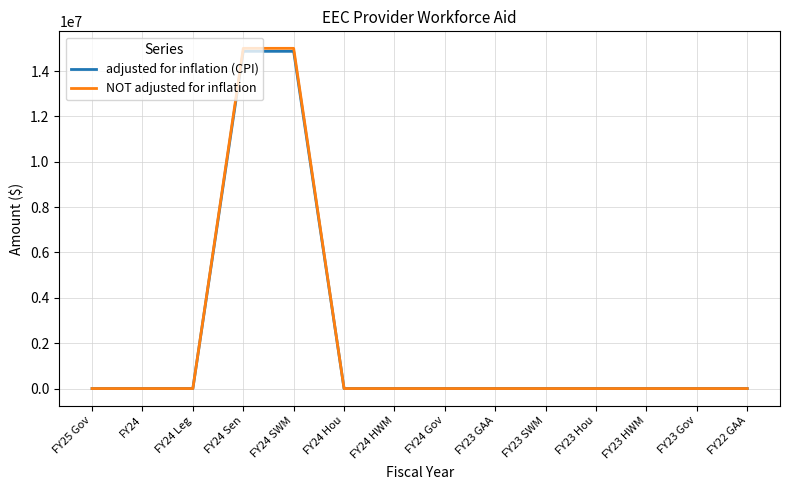

The value of adjusted for inflation (CPI) at FY22 GAA is 0. True or false?

True